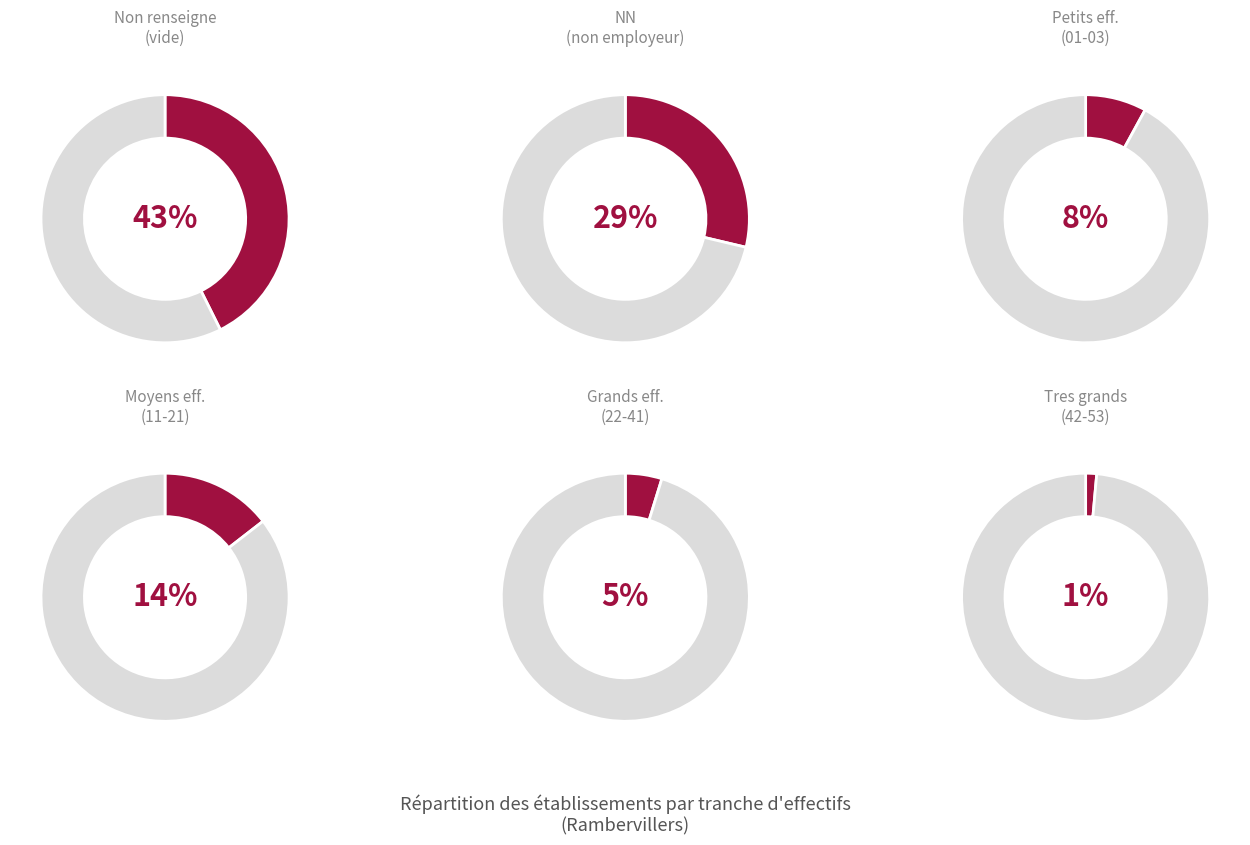

Is the sum of 51 and 21 greater than half?

No